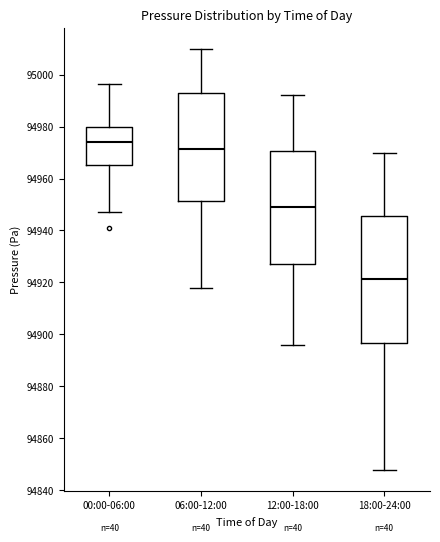

Where does the upper whisker of the box for 12:00-18:00 end on the y-axis? The values are not printed on the chart, so give them approximately, as read against the axis.

94992